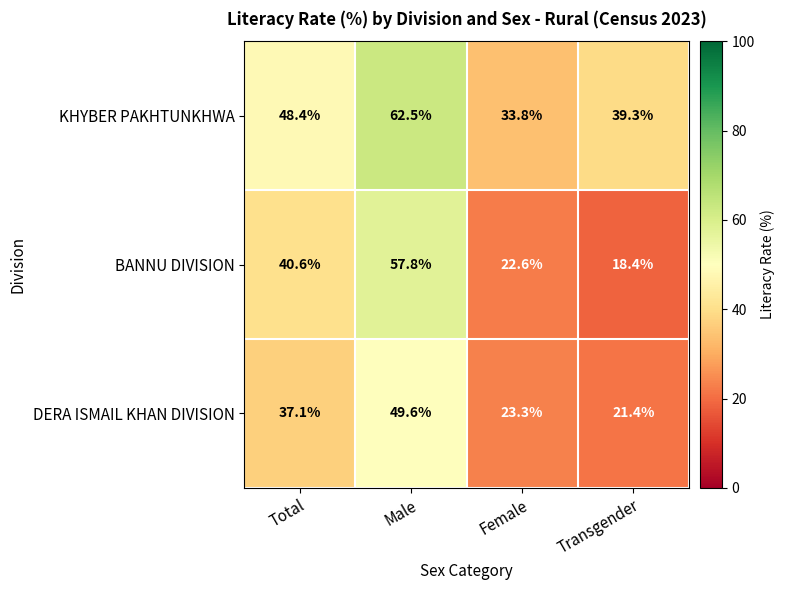

At which category is the sum across all series the highest?

Male